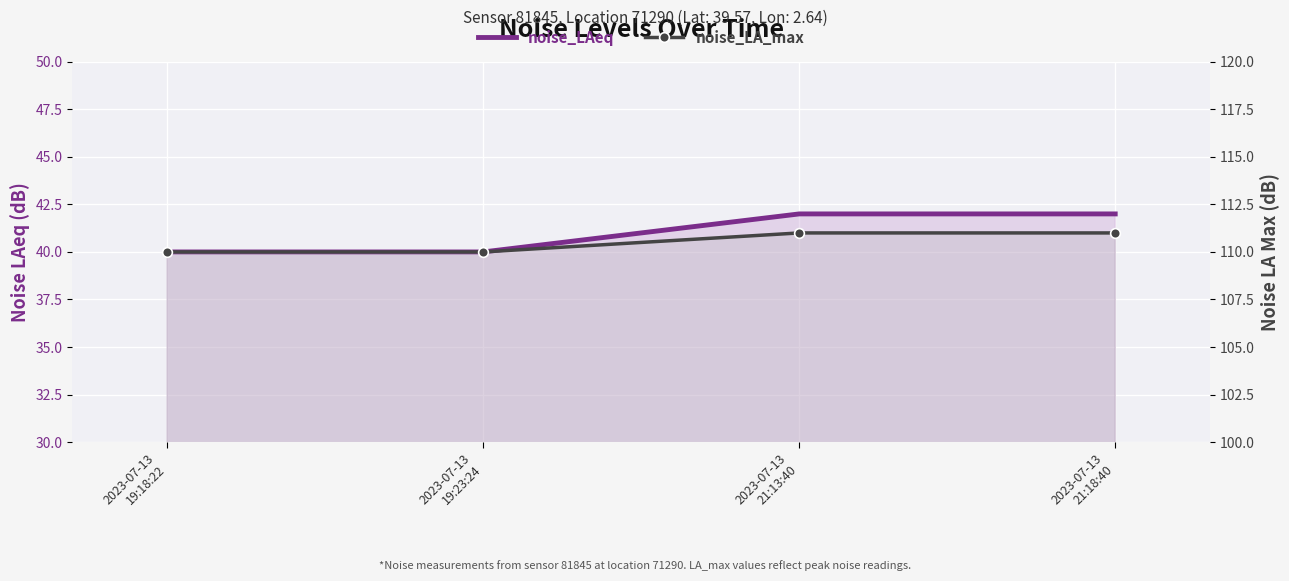

Which label corresponds to the smallest value in the chart?

2023-07-13
19:18:22